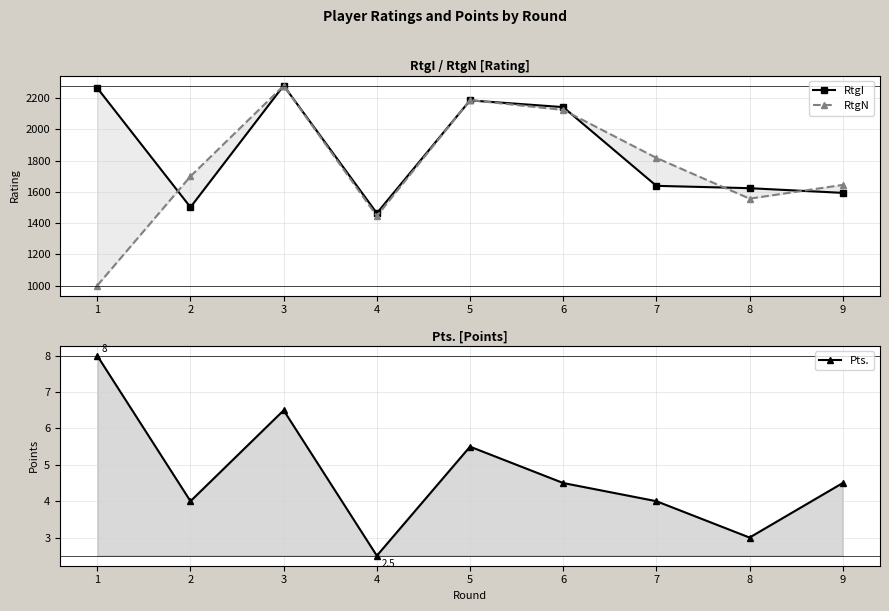

Reading left to right, what are all the values shown in this chart?

RtgI: 2264.0	1501.0	2280.0	1463.0	2185.0	2142.0	1638.0	1623.0	1593.0
RtgN: 1000.0	1699.0	2279.0	1445.0	2187.0	2124.0	1817.0	1556.0	1644.0
Pts.: 8.0	4.0	6.5	2.5	5.5	4.5	4.0	3.0	4.5